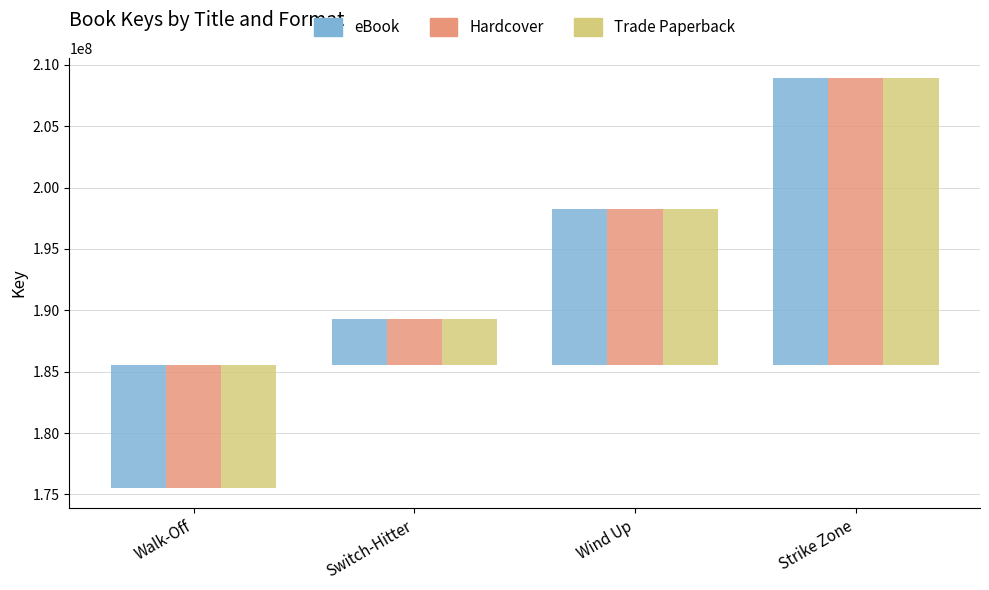

Reading left to right, list all the values displayed in this chart.

eBook: Walk-Off=-10000000	Switch-Hitter=3773082	Wind Up=12667485	Strike Zone=23348378
Hardcover: Walk-Off=-10000000	Switch-Hitter=3773082	Wind Up=12667485	Strike Zone=23348378
Trade Paperback: Walk-Off=-10000000	Switch-Hitter=3773082	Wind Up=12667485	Strike Zone=23348378